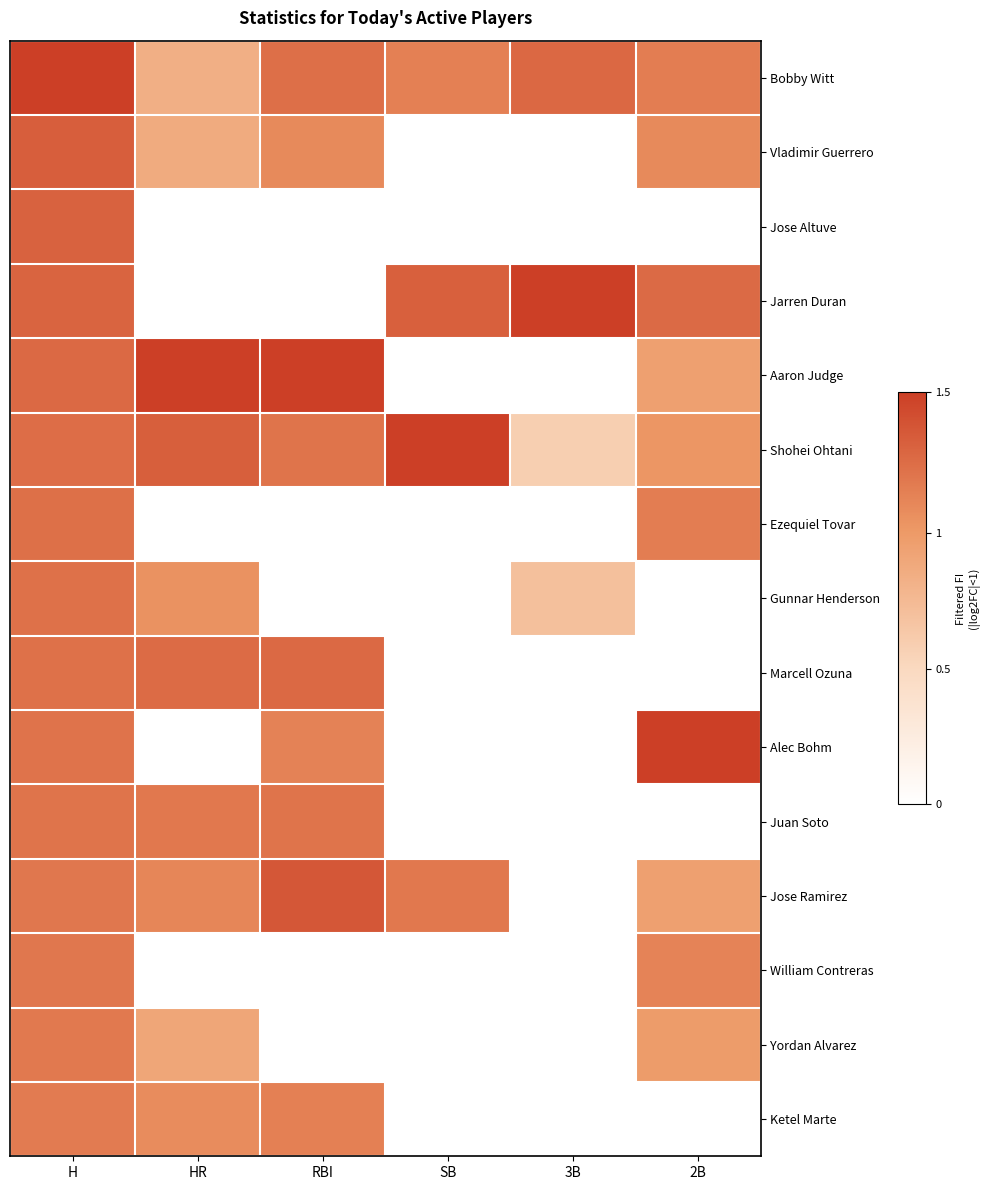

Reading left to right, extract all data points from this chart.

Bobby Witt: H=1.0	HR=0.5	RBI=0.8	SB=0.8	3B=0.8	2B=0.8
Vladimir Guerrero: H=0.9	HR=0.6	RBI=0.7	SB=0.0	3B=0.0	2B=0.7
Jose Altuve: H=0.9	HR=0.0	RBI=0.0	SB=0.0	3B=0.0	2B=0.0
Jarren Duran: H=0.9	HR=0.0	RBI=0.0	SB=0.9	3B=1.0	2B=0.8
Aaron Judge: H=0.8	HR=1.0	RBI=1.0	SB=0.0	3B=0.0	2B=0.6
Shohei Ohtani: H=0.8	HR=0.9	RBI=0.8	SB=1.0	3B=0.4	2B=0.7
Ezequiel Tovar: H=0.8	HR=0.0	RBI=0.0	SB=0.0	3B=0.0	2B=0.8
Gunnar Henderson: H=0.8	HR=0.7	RBI=0.0	SB=0.0	3B=0.5	2B=0.0
Marcell Ozuna: H=0.8	HR=0.8	RBI=0.8	SB=0.0	3B=0.0	2B=0.0
Alec Bohm: H=0.8	HR=0.0	RBI=0.7	SB=0.0	3B=0.0	2B=1.0
Juan Soto: H=0.8	HR=0.8	RBI=0.8	SB=0.0	3B=0.0	2B=0.0
Jose Ramirez: H=0.8	HR=0.7	RBI=0.9	SB=0.8	3B=0.0	2B=0.6
William Contreras: H=0.8	HR=0.0	RBI=0.0	SB=0.0	3B=0.0	2B=0.7
Yordan Alvarez: H=0.8	HR=0.6	RBI=0.0	SB=0.0	3B=0.0	2B=0.7
Ketel Marte: H=0.8	HR=0.7	RBI=0.8	SB=0.0	3B=0.0	2B=0.0